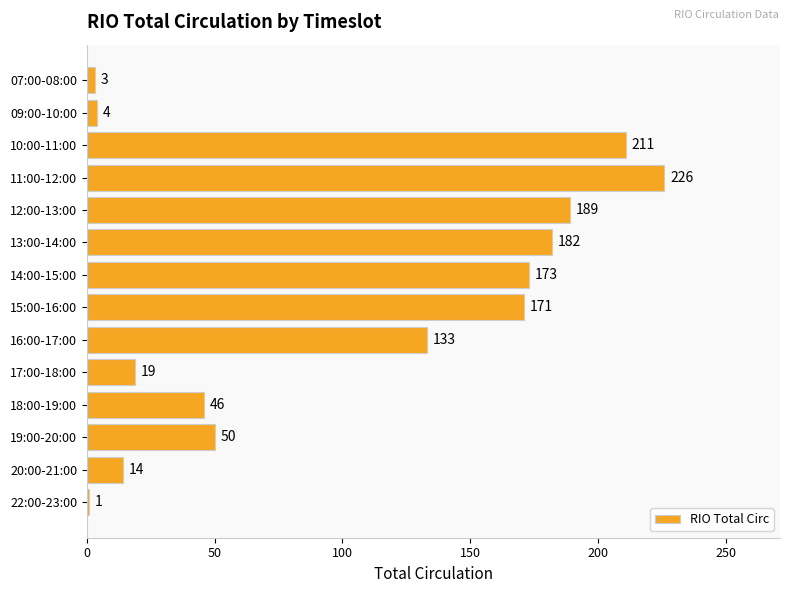

Rank the categories by value from highest to lowest.

11:00-12:00, 10:00-11:00, 12:00-13:00, 13:00-14:00, 14:00-15:00, 15:00-16:00, 16:00-17:00, 19:00-20:00, 18:00-19:00, 17:00-18:00, 20:00-21:00, 09:00-10:00, 07:00-08:00, 22:00-23:00